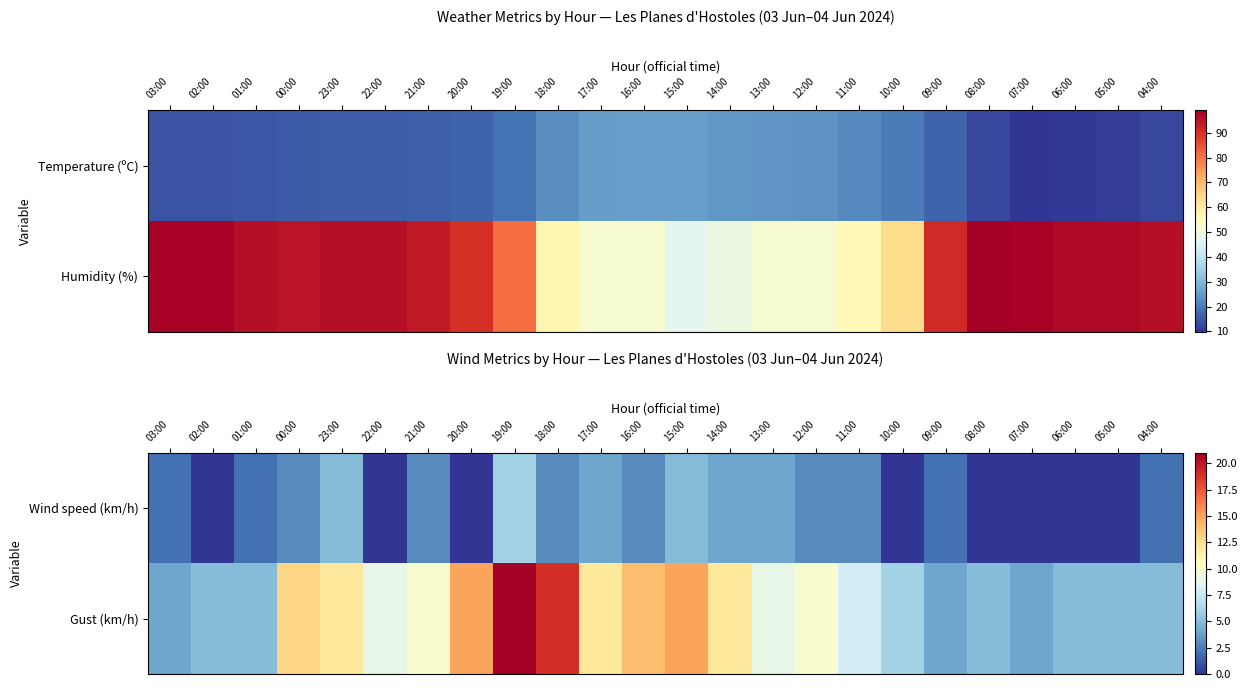

Which category has the highest value in the Gust (km/h) series?

19:00